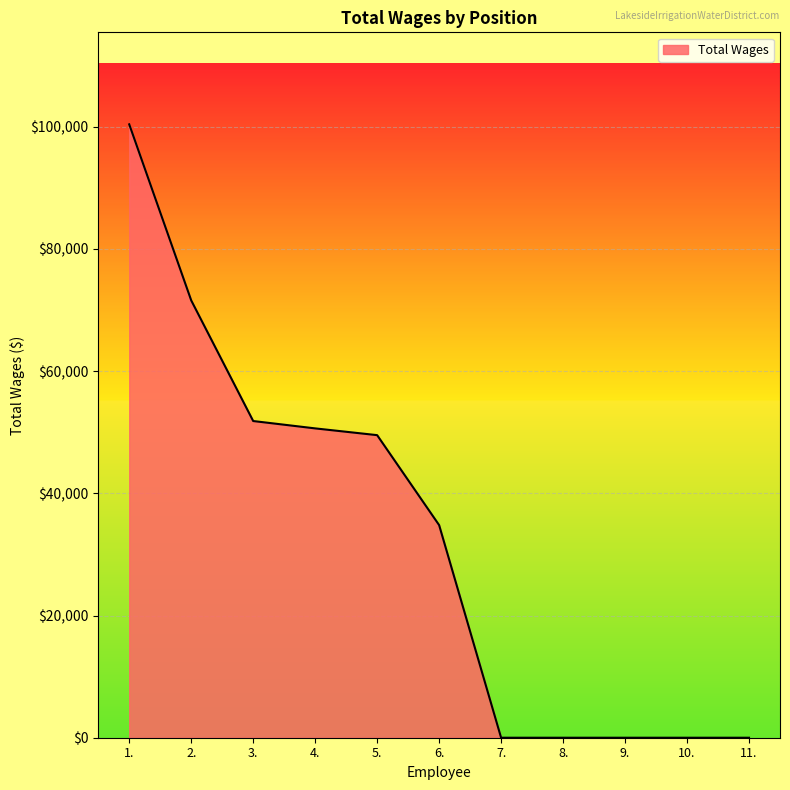

Which has a higher value, 5. or 4.?

4.